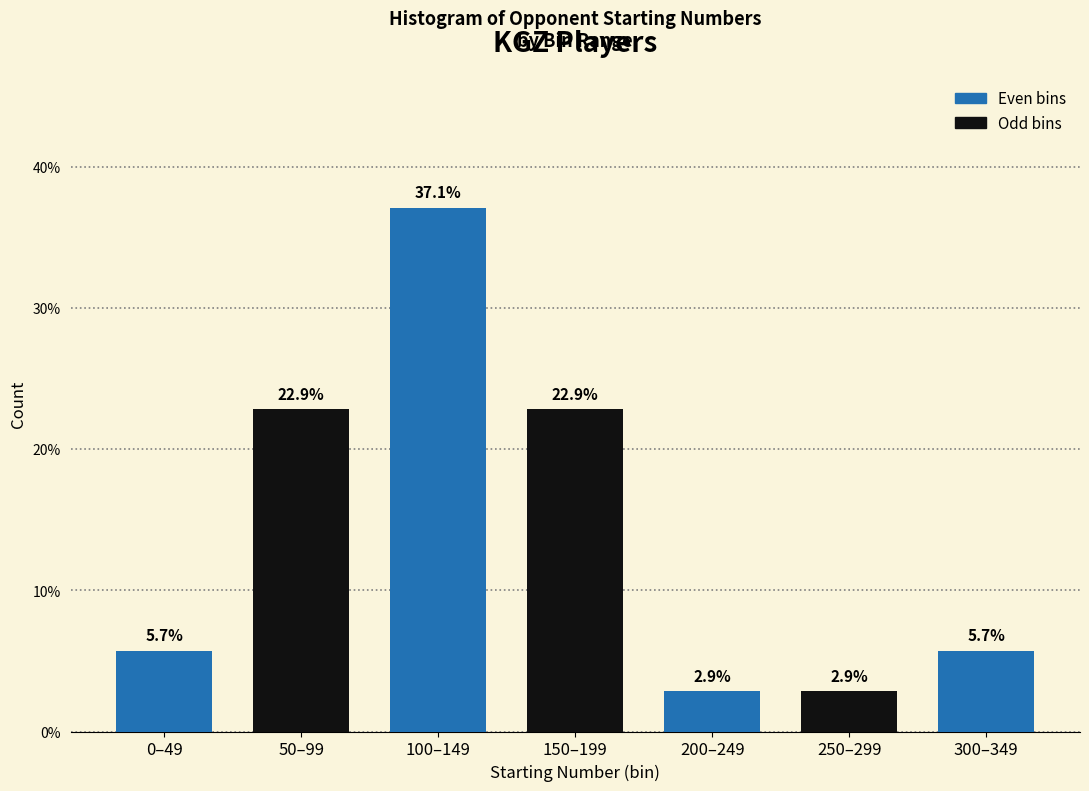

Reading right to left, transcribe all the data shown in this chart.

5.7	2.9	2.9	22.9	37.1	22.9	5.7